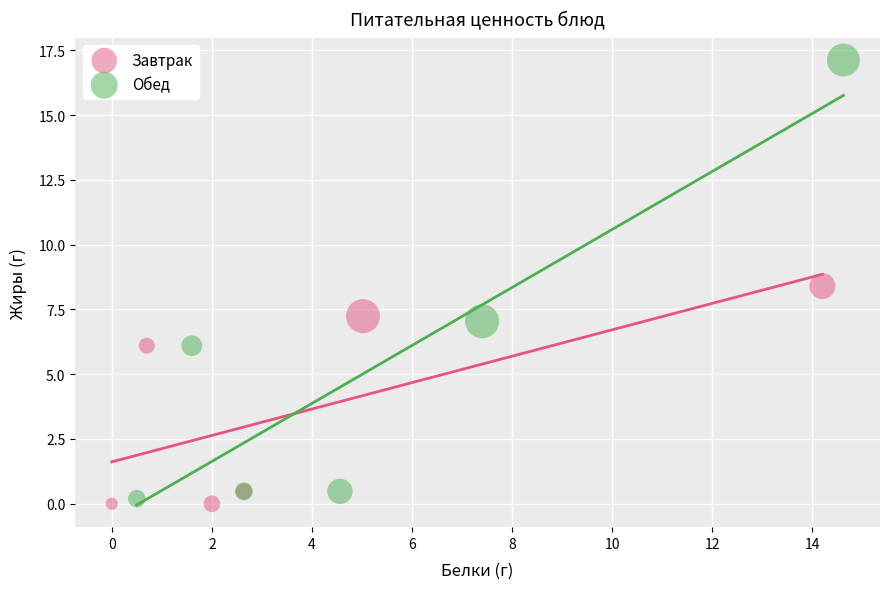

What are all the series names shown in the legend?

Завтрак, Обед